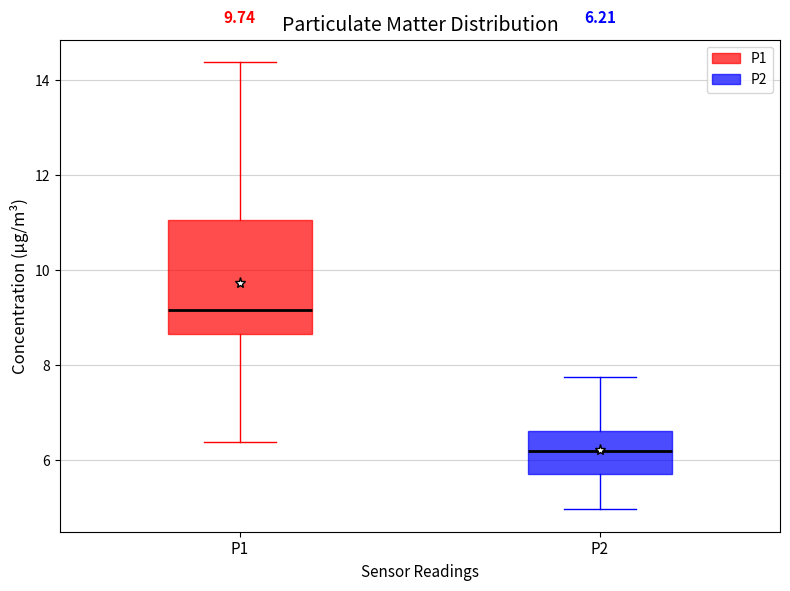

Comparing the boxes themselves (not the whiskers), which one is the tallest?

P1